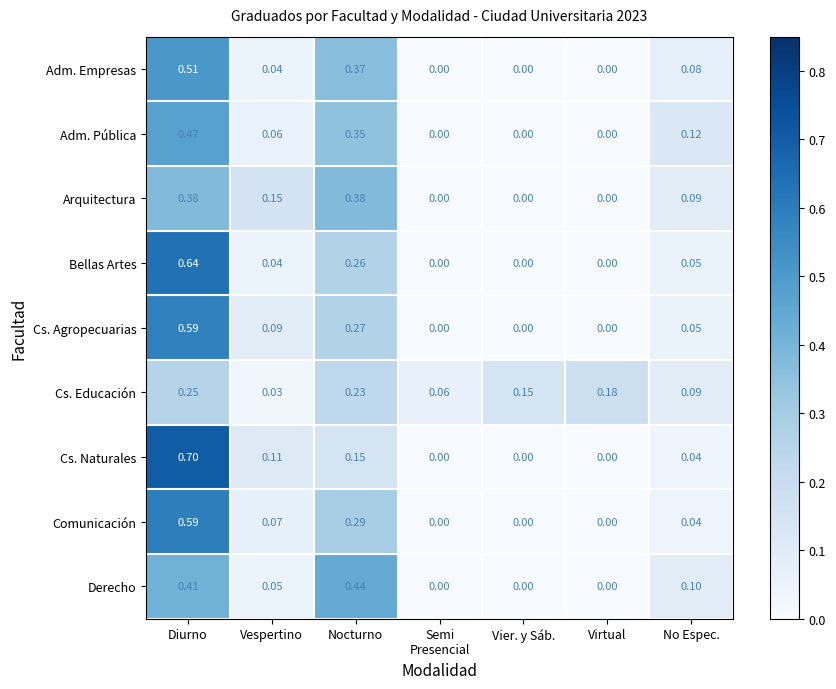

At which category is the sum across all series the highest?

Diurno